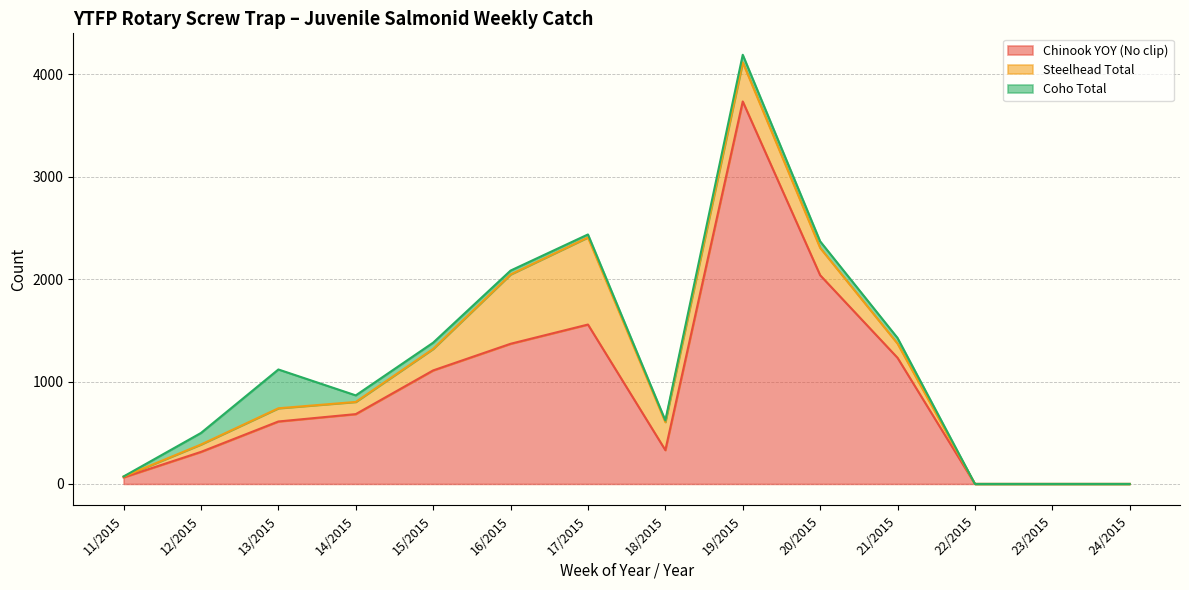

Does the chart have visible grid lines?

Yes